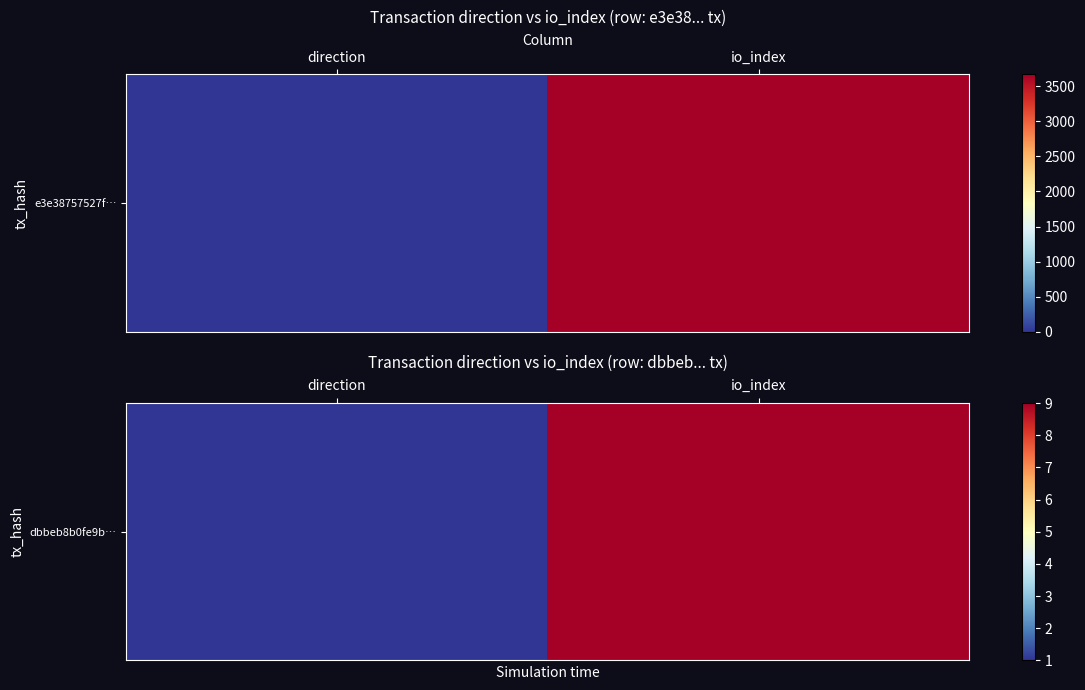

List the labels in order of value, smallest first.

direction, io_index